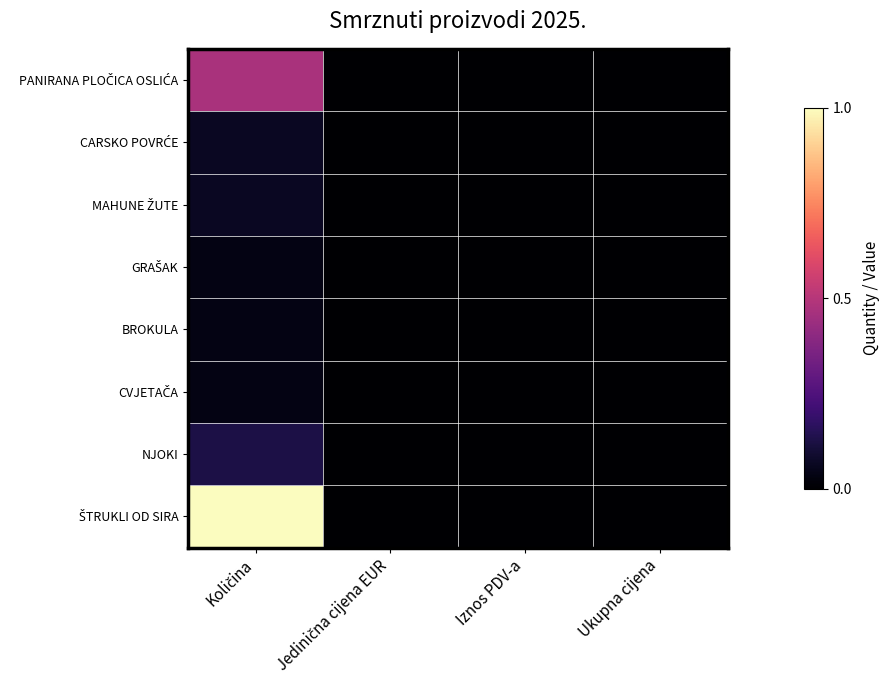

Which label corresponds to the largest value in the chart?

Količina